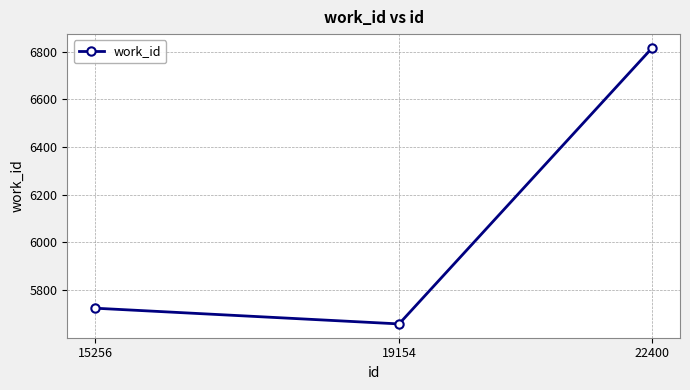

What is the minimum value shown in the chart?

5658